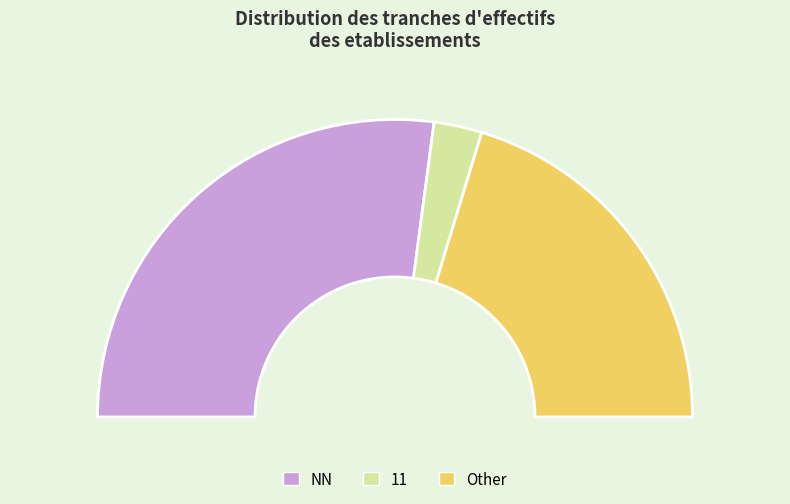

Does 00 represent more than half of the total?

No